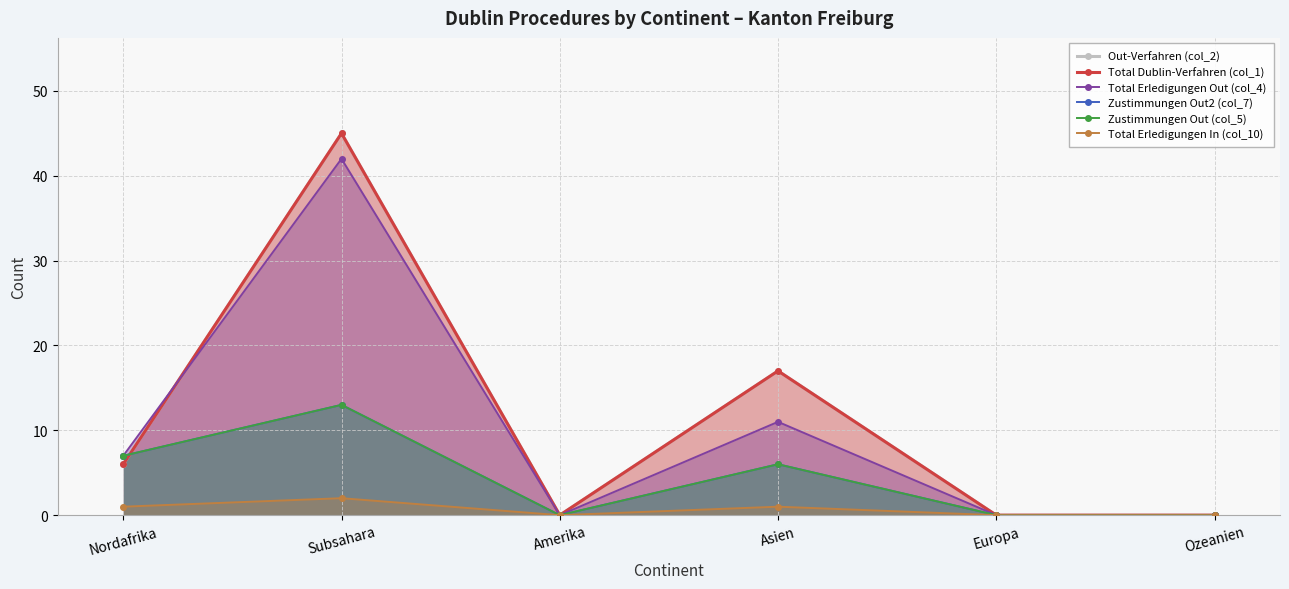

Is the value of Zustimmungen Out (col_5) at Subsahara greater than the value of Zustimmungen Out2 (col_7) at Europa?

Yes